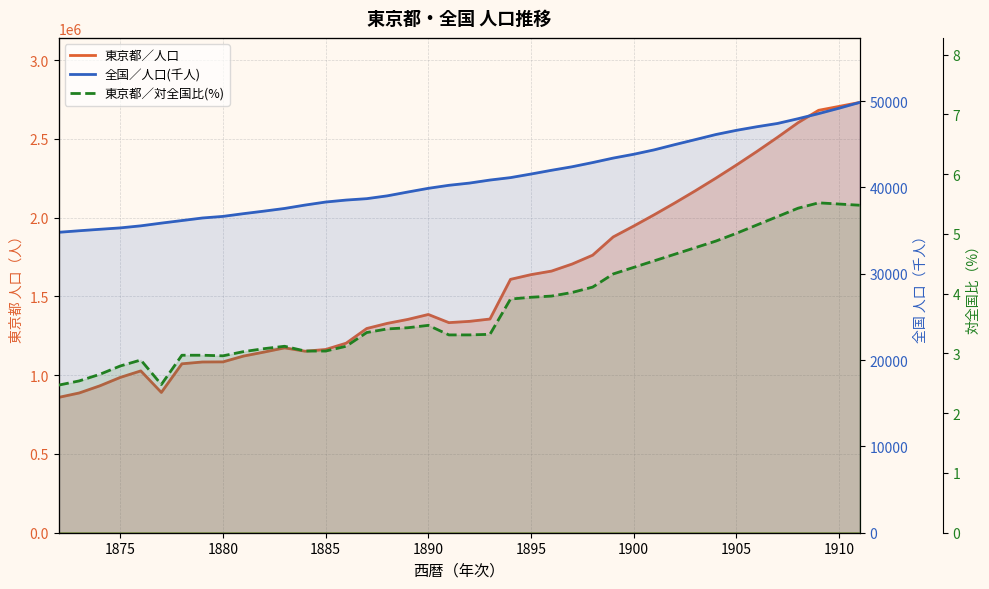

True or false: 全国／人口(千人) and 東京都／対全国比(%) cross at least once.

False